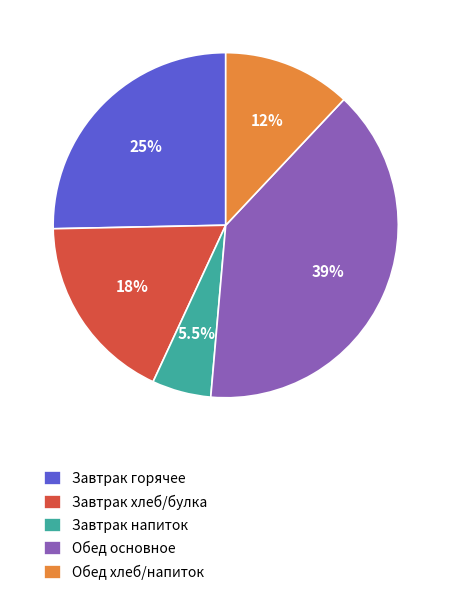

Rank the categories by value from lowest to highest.

Завтрак напиток, Обед хлеб/напиток, Завтрак хлеб/булка, Завтрак горячее, Обед основное